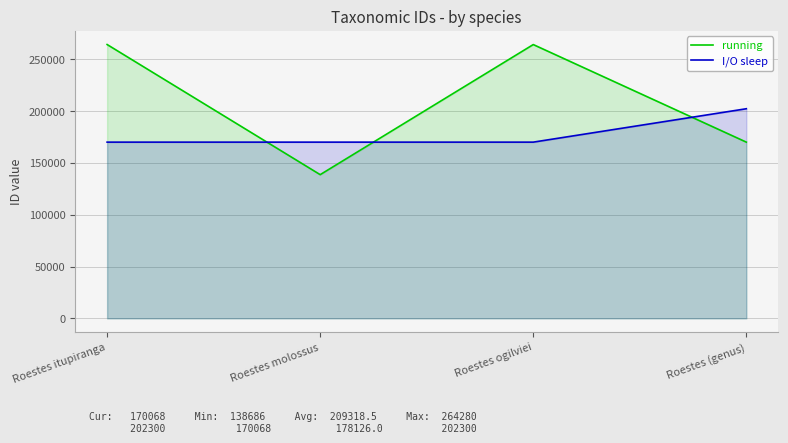

Reading left to right, what are all the values shown in this chart?

running: 264280	138686	264240	170068
I/O sleep: 170068	170068	170068	202300